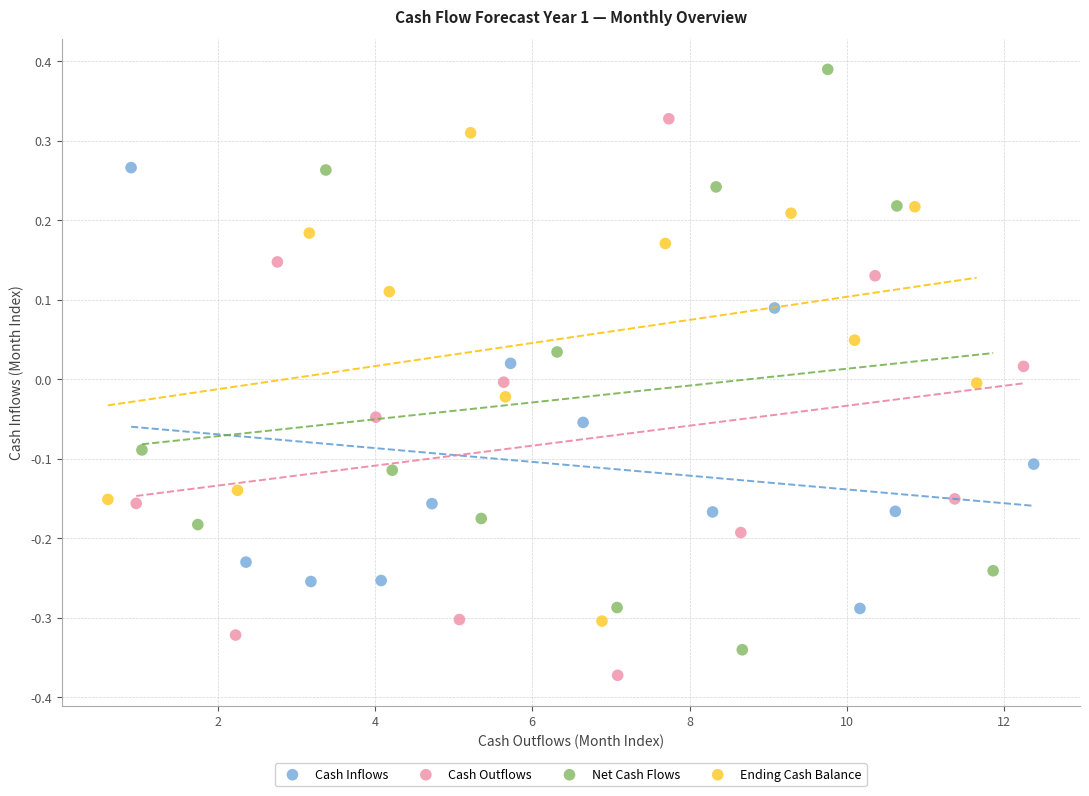

Which series contains the highest Y value?

Net Cash Flows